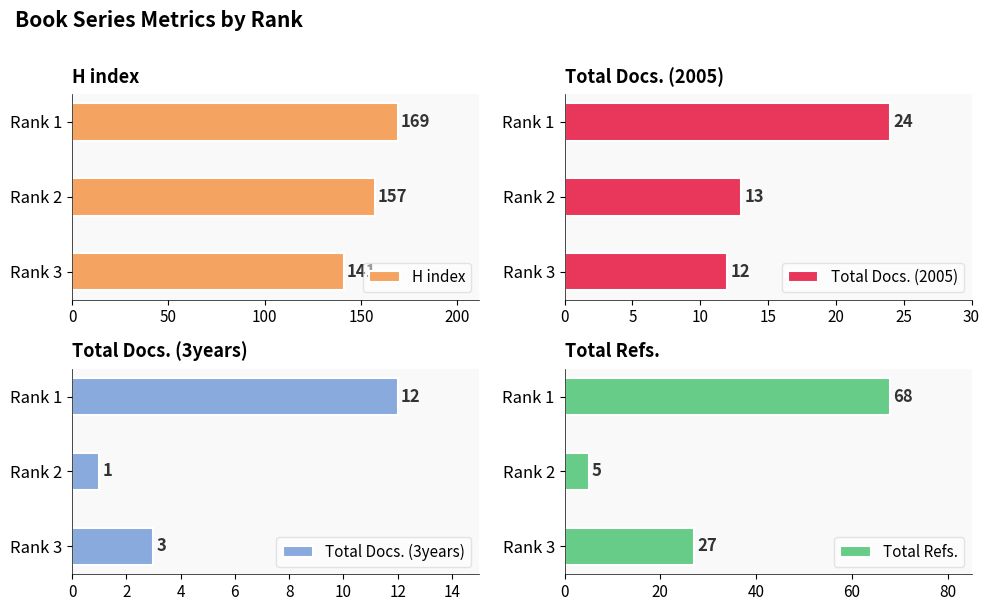

Which category has the highest value in the H index series?

Rank 1